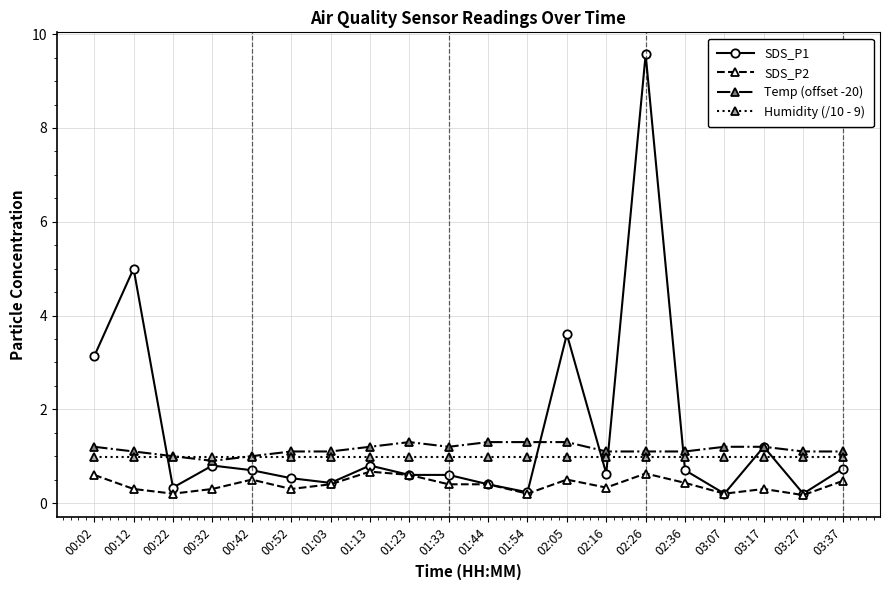

Which series ends up on top after the final intersection of SDS_P1 and Humidity (/10 - 9)?

Humidity (/10 - 9)